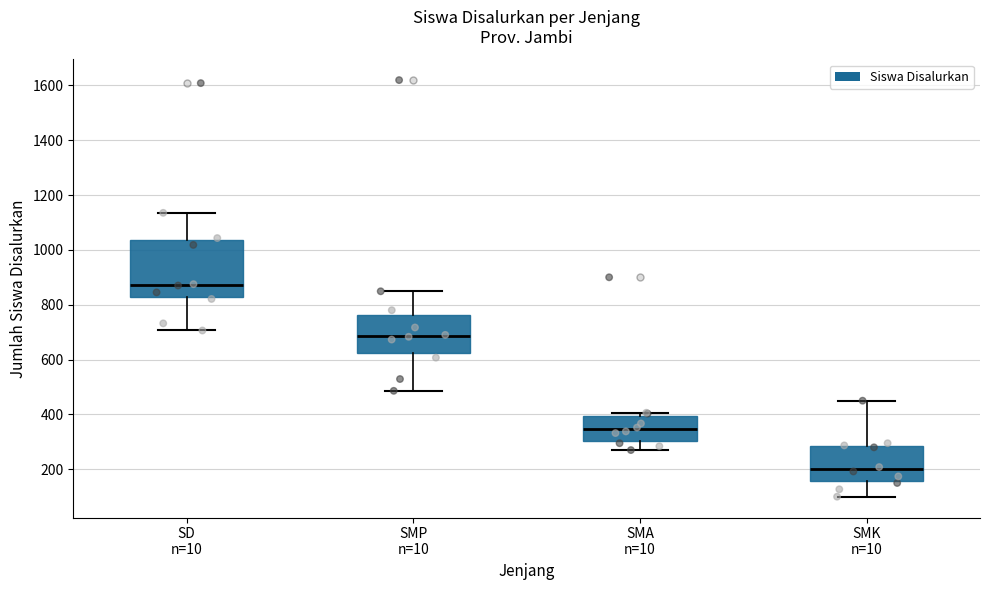

Which box is the tallest, from its lower edge to its upper edge?

SD n=10